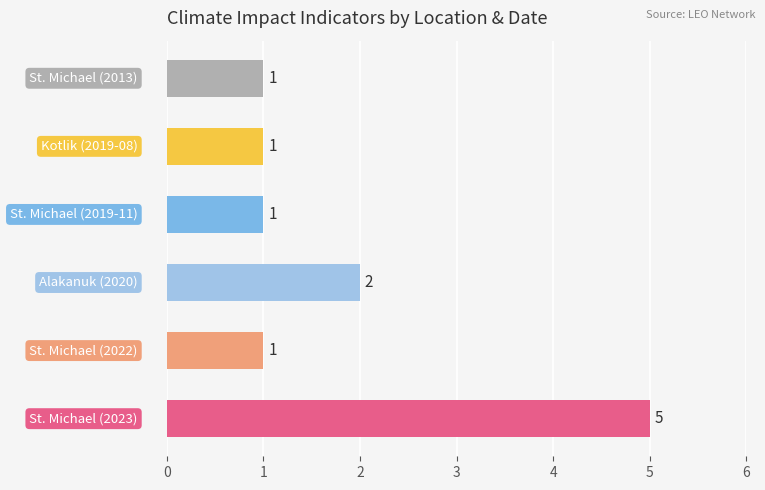

What is the sum of all values?

11